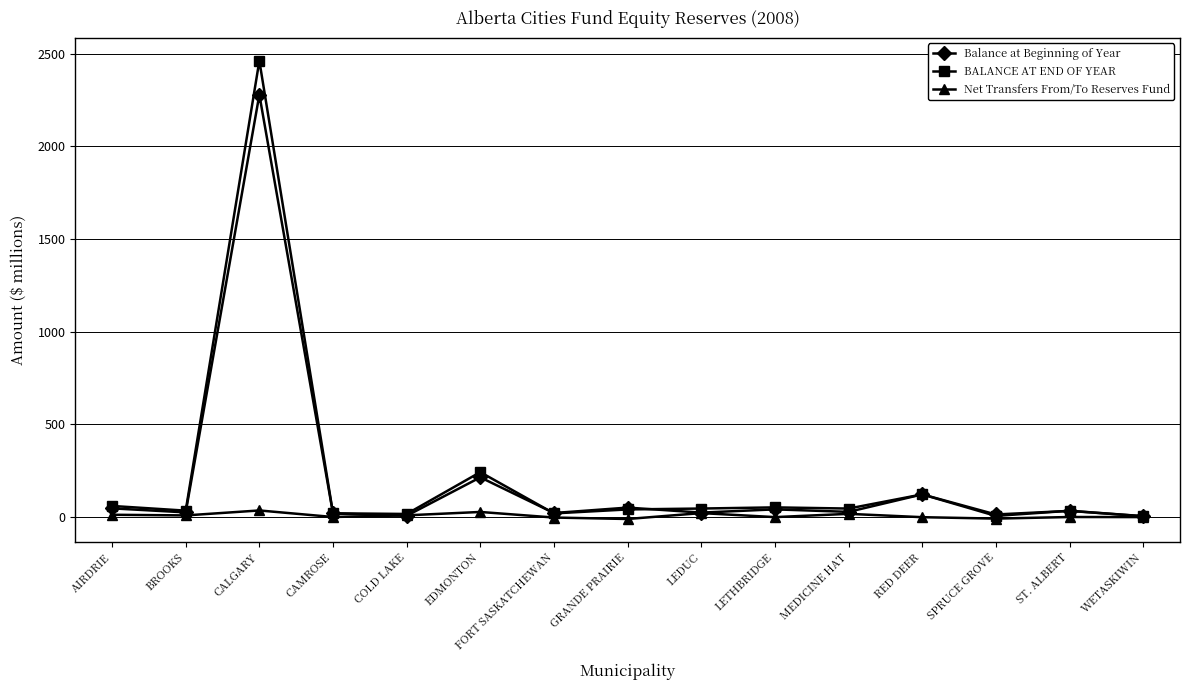

True or false: BALANCE AT END OF YEAR has a value of 60.5 at AIRDRIE.

True